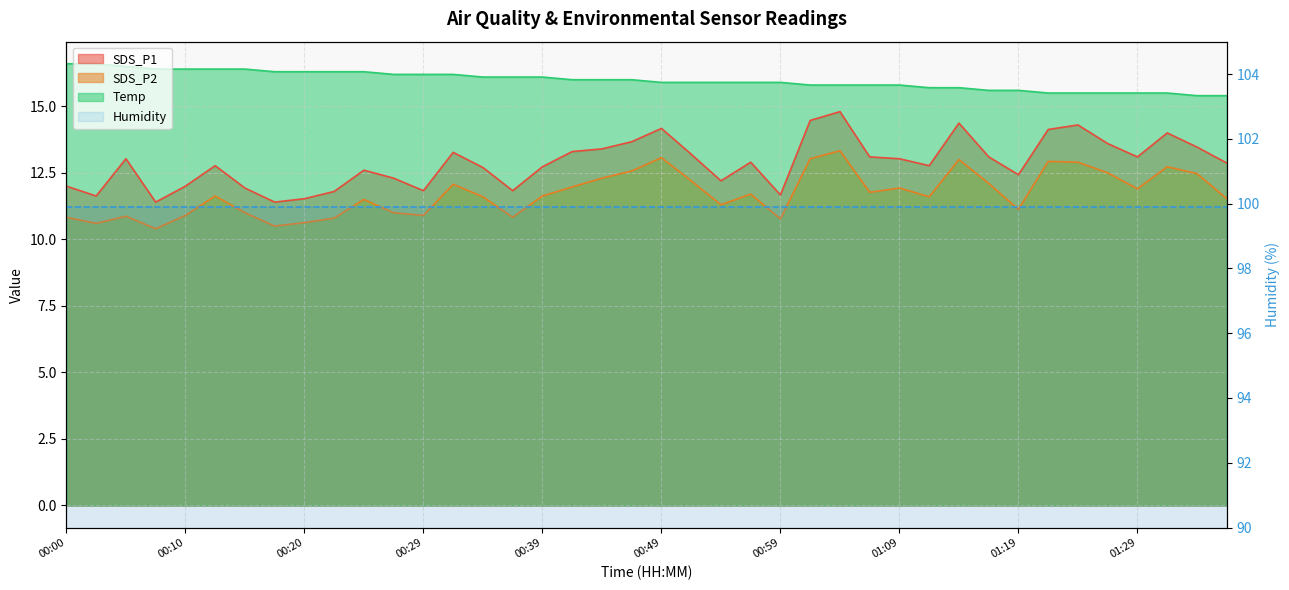

What is the total value across all series at 01:29?

40.5